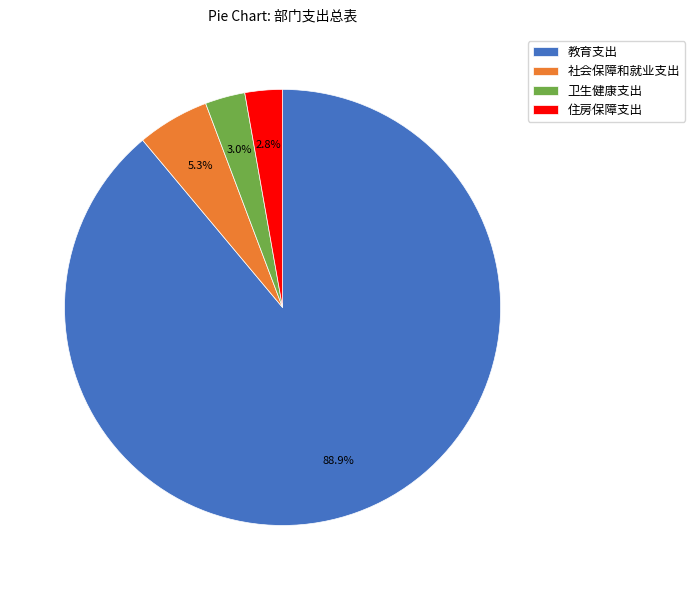

Is there a majority slice in this chart?

Yes